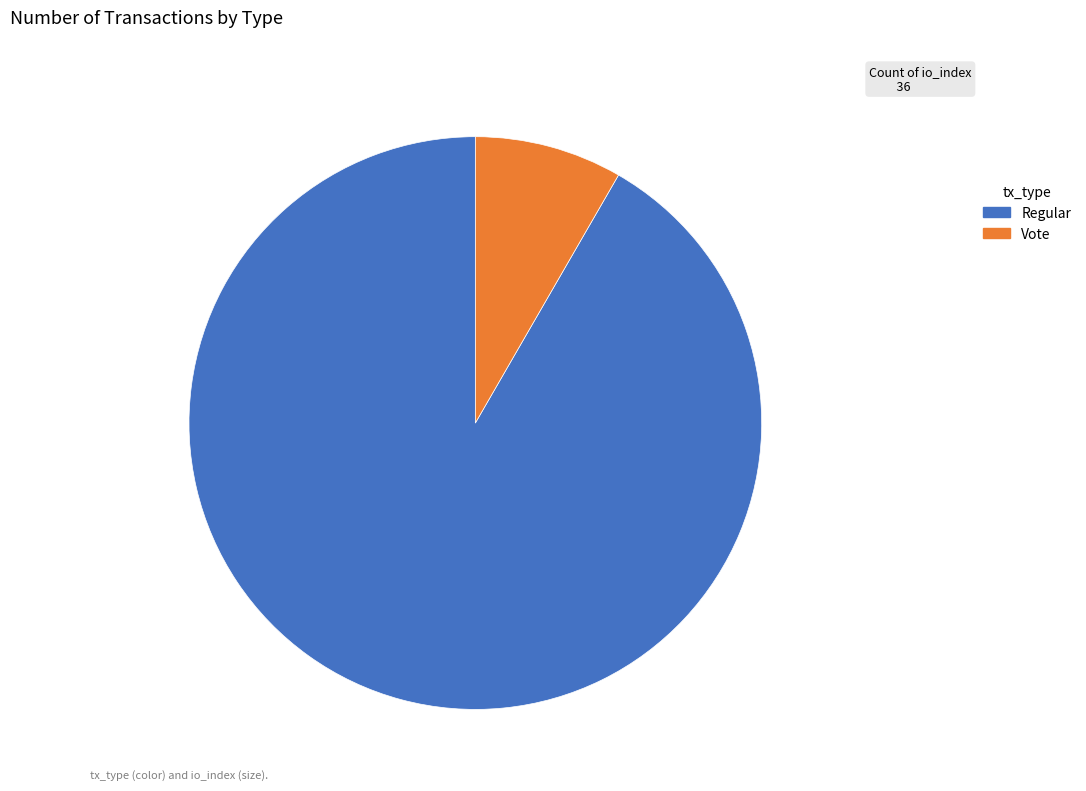

Between Regular and Vote, which is larger?

Regular